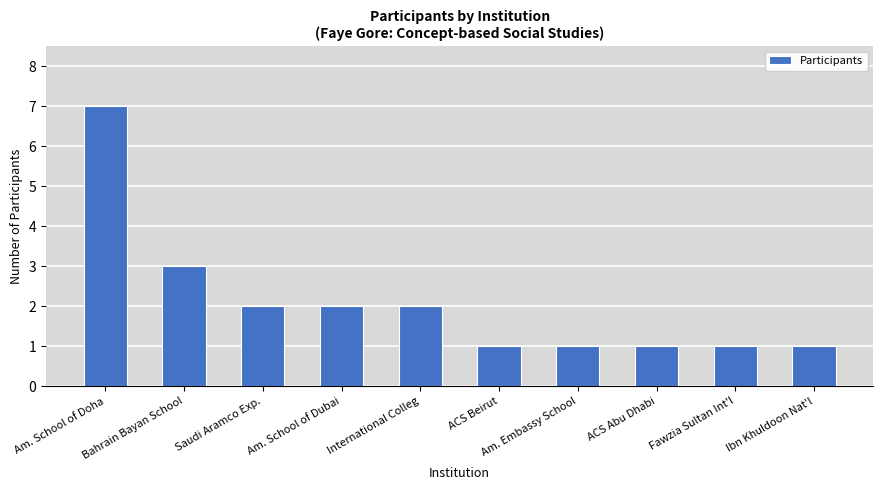

Which label corresponds to the largest value in the chart?

Am. School of Doha